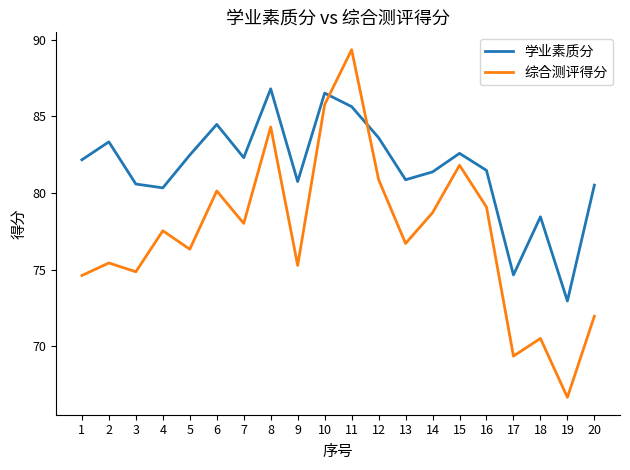

In 学业素质分, how many points are higher than both neighbors (excluding endpoints)?

6